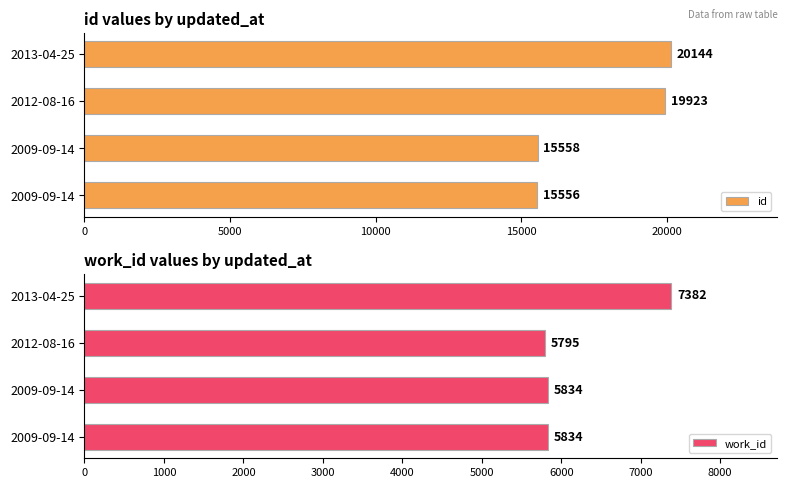

Reading left to right, list all the values displayed in this chart.

id: 15556	15558	19923	20144
work_id: 5834	5834	5795	7382